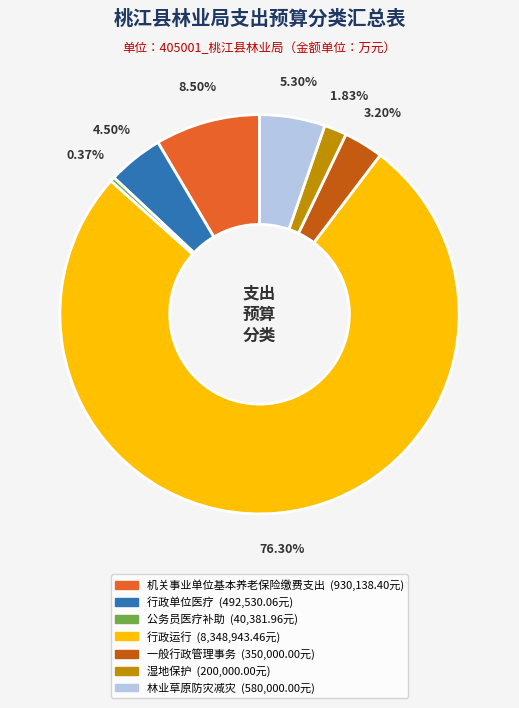

To the nearest percent, what portion does 一般行政管理事务 represent?

3%